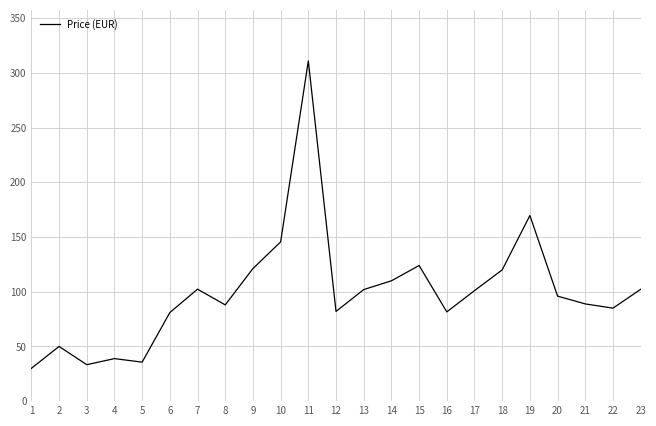

At which category does the data reach its first local valley?

3